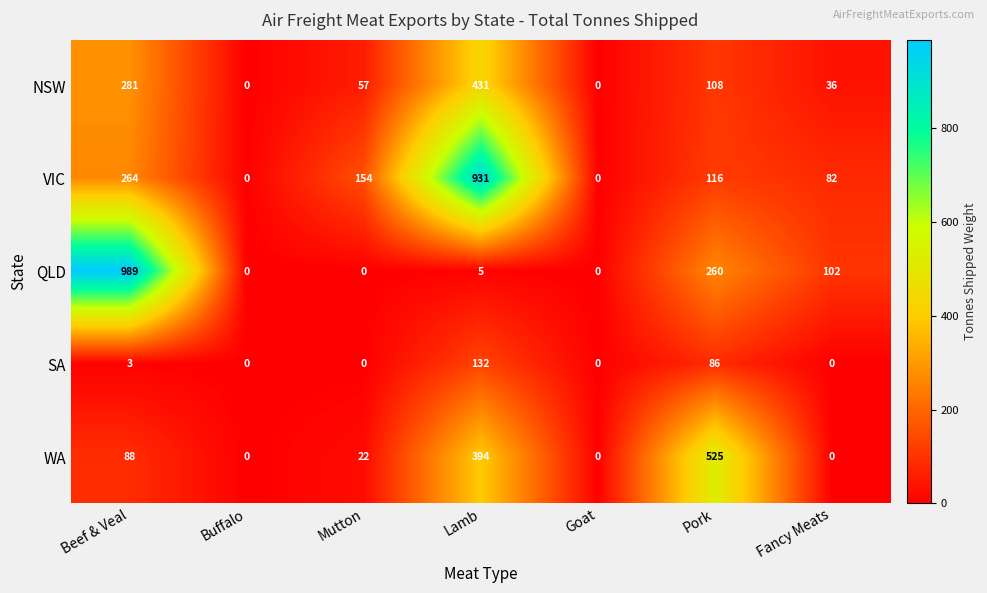

What is the average value of the SA series?

32